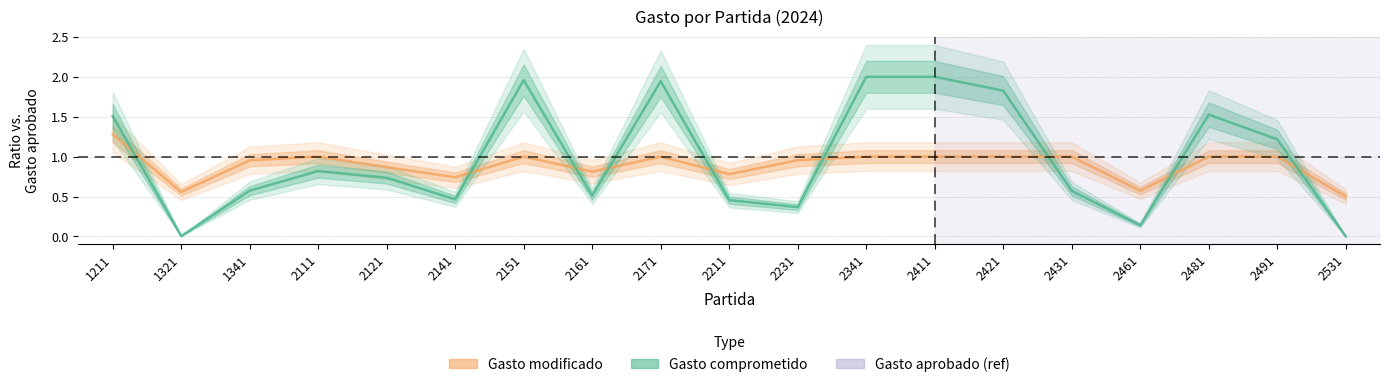

Which series has the largest range (max minus min)?

Gasto comprometido